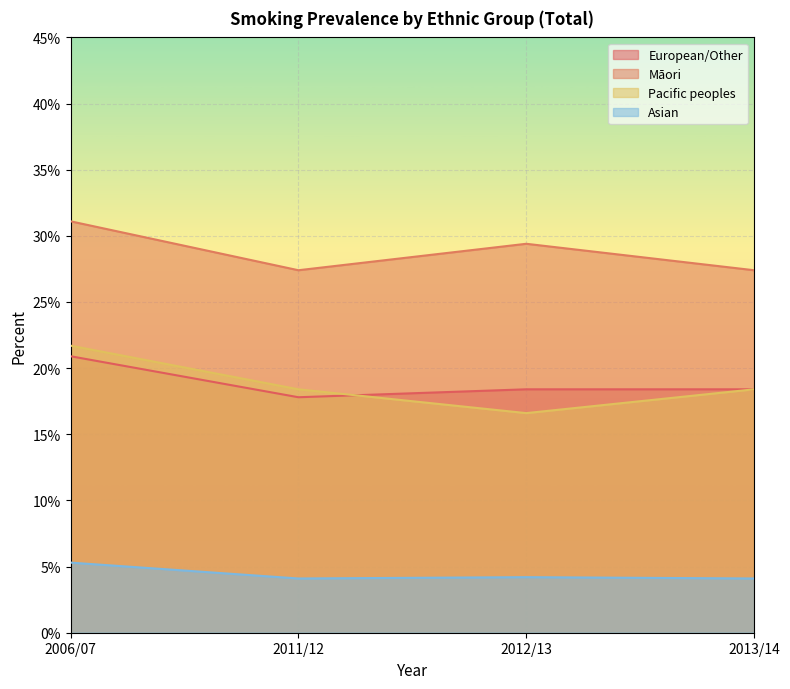

True or false: European/Other and Asian cross at least once.

False